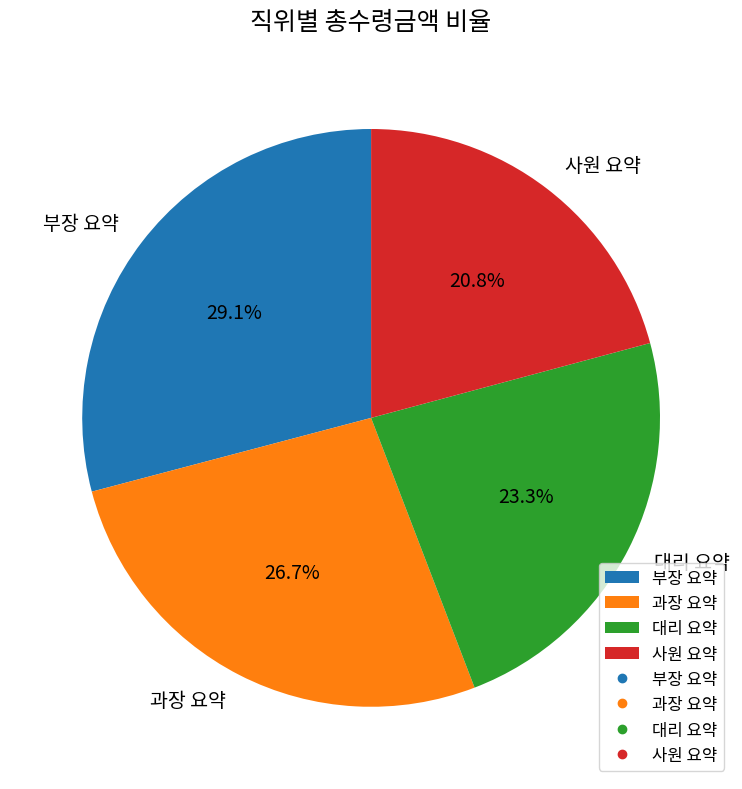

Count the number of slices in the pie.

4